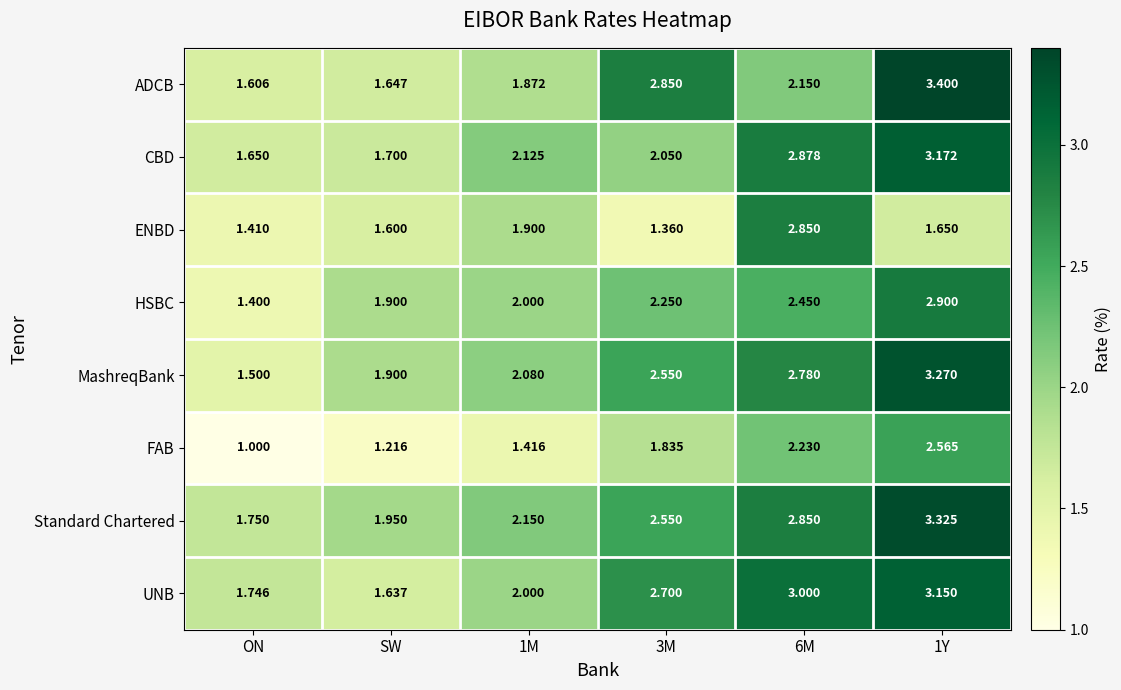

Between ON and 1M, which series saw the biggest shift?

HSBC